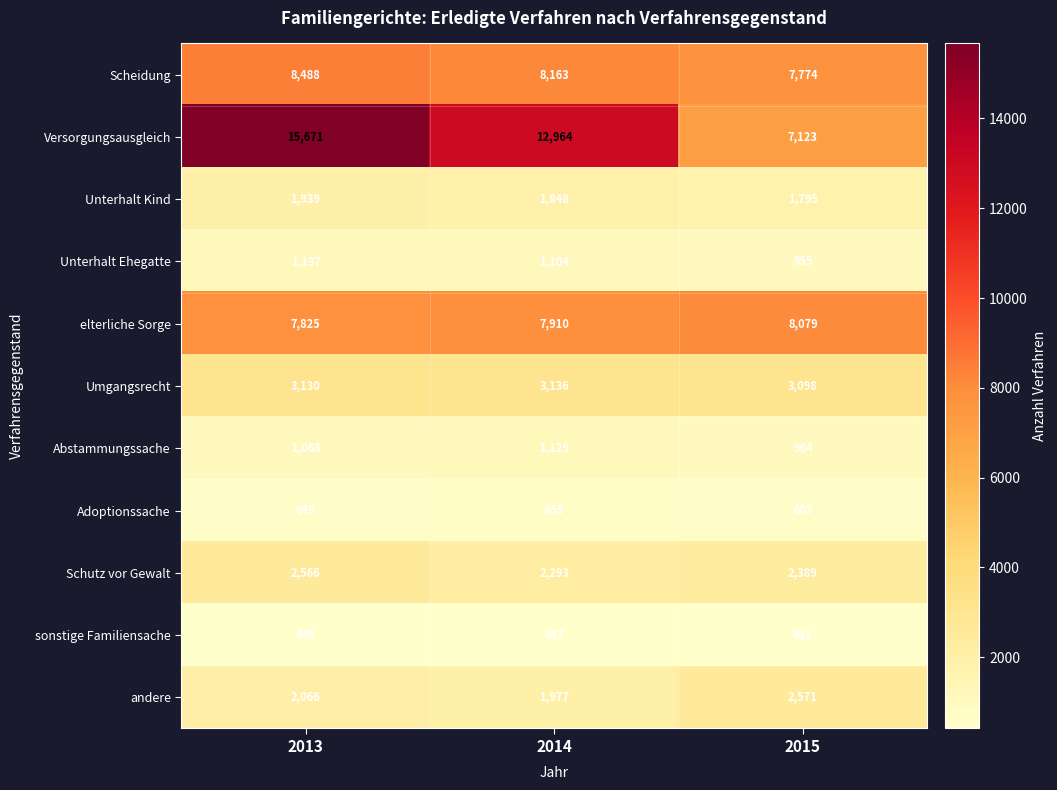

Rank the series at 2015 from lowest to highest value.

sonstige Familiensache, Adoptionssache, Unterhalt Ehegatte, Abstammungssache, Unterhalt Kind, Schutz vor Gewalt, andere, Umgangsrecht, Versorgungsausgleich, Scheidung, elterliche Sorge